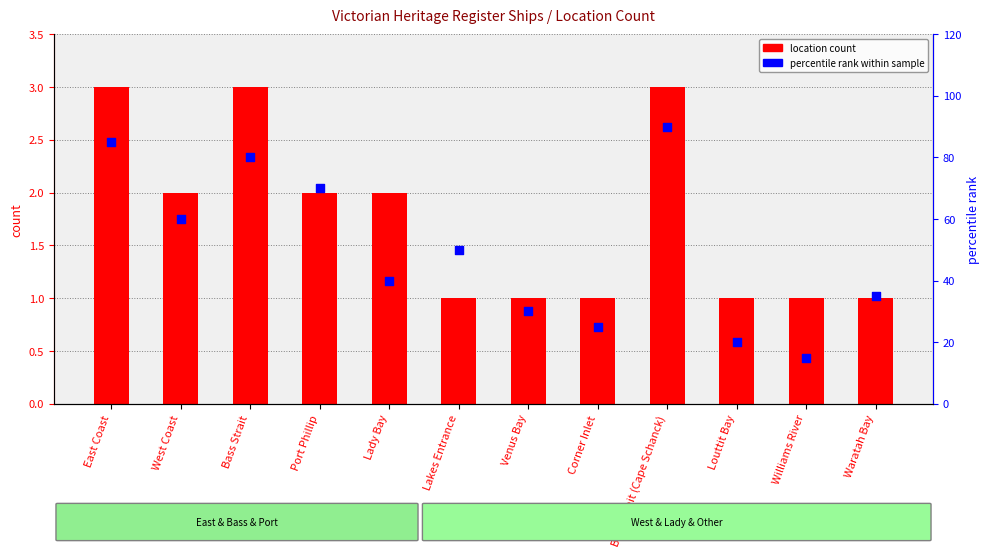

What are all the series names shown in the legend?

location count, percentile rank within sample